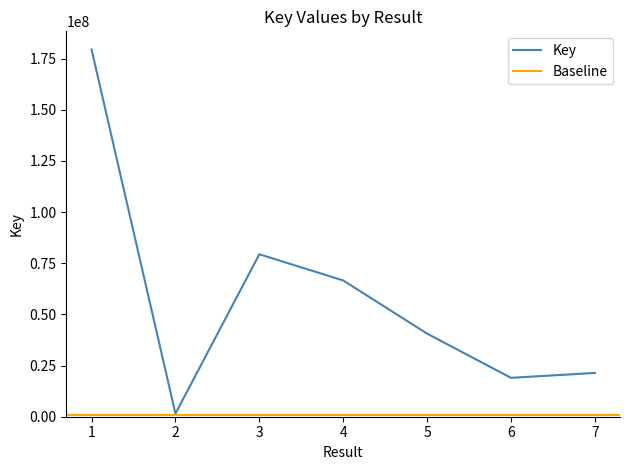

Where is the data nearest to the value 90479163?

3